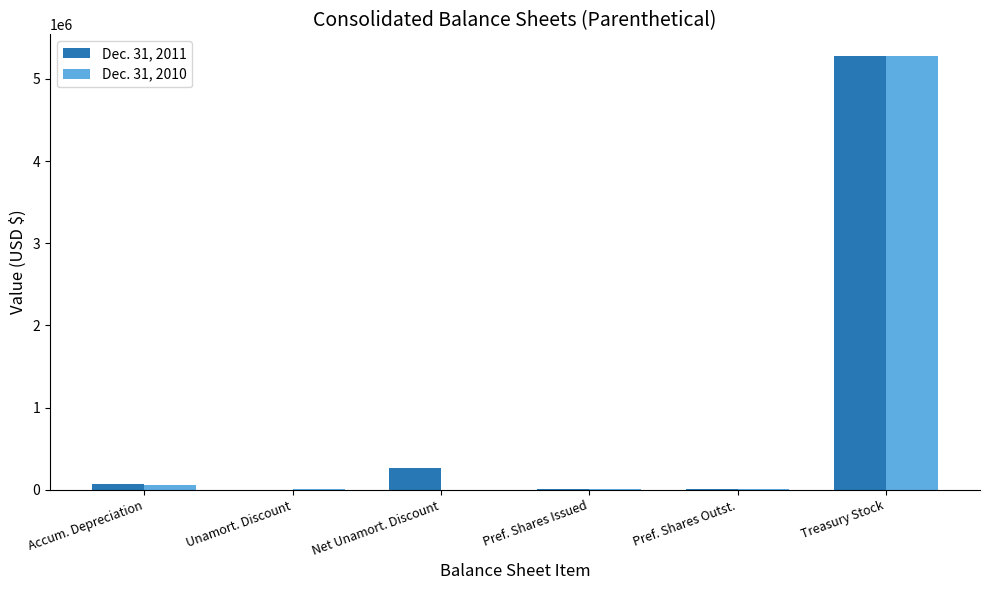

How many groups of bars are there?

6